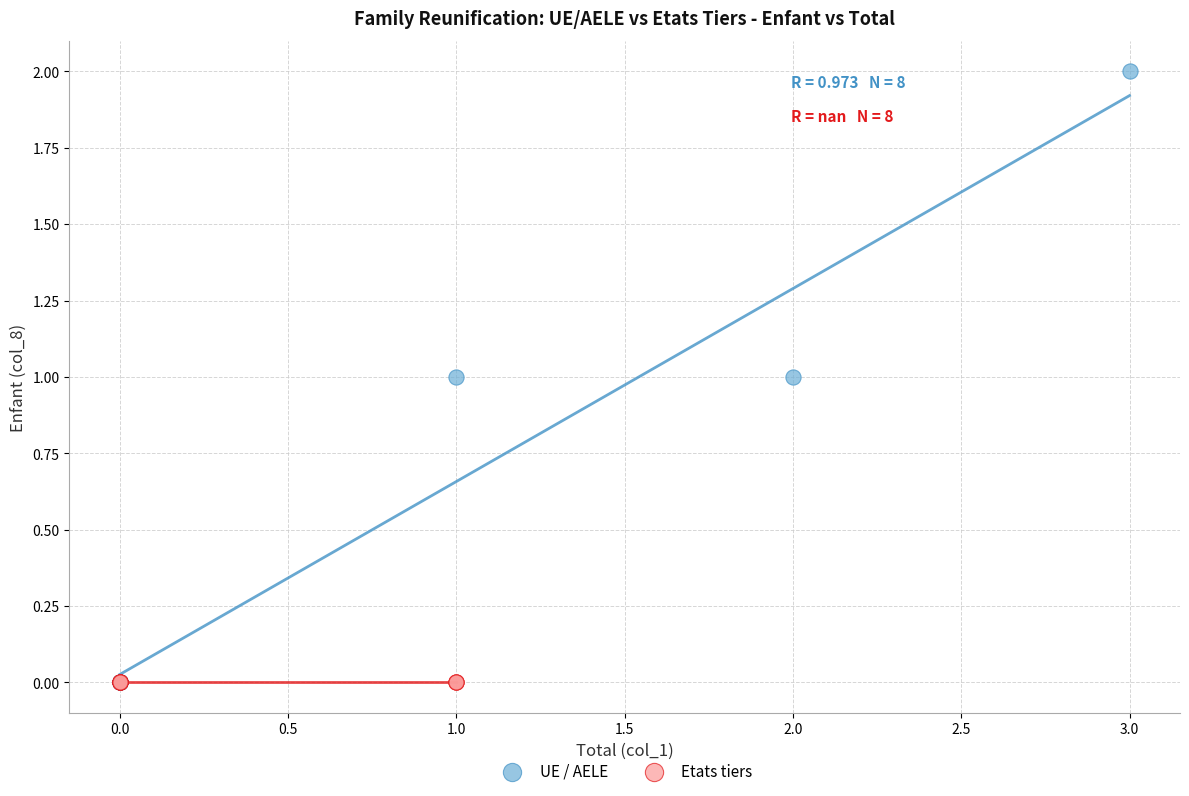

Which series reaches the maximum Y coordinate?

UE / AELE